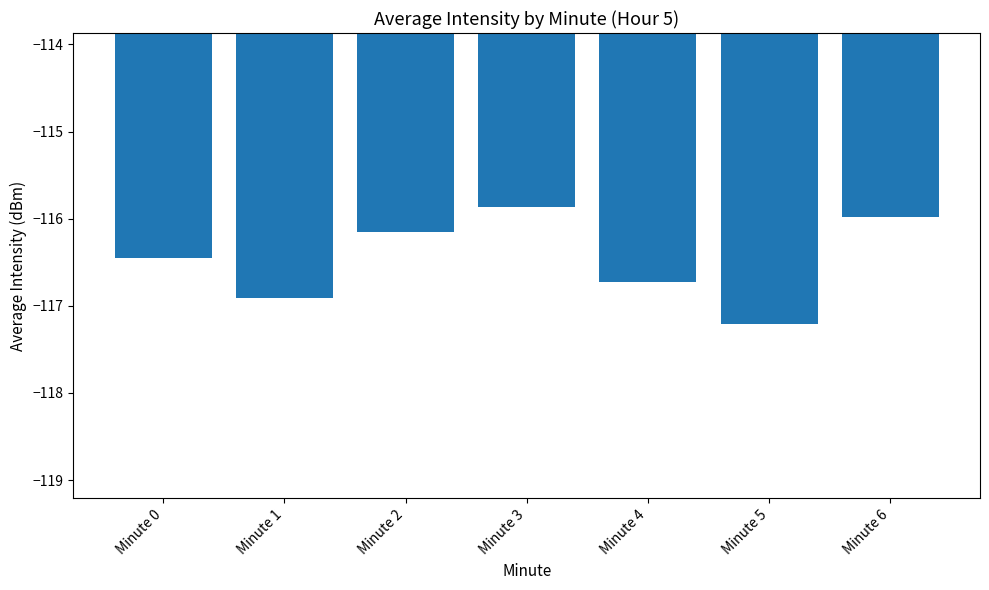

How many bars are there in total?

7